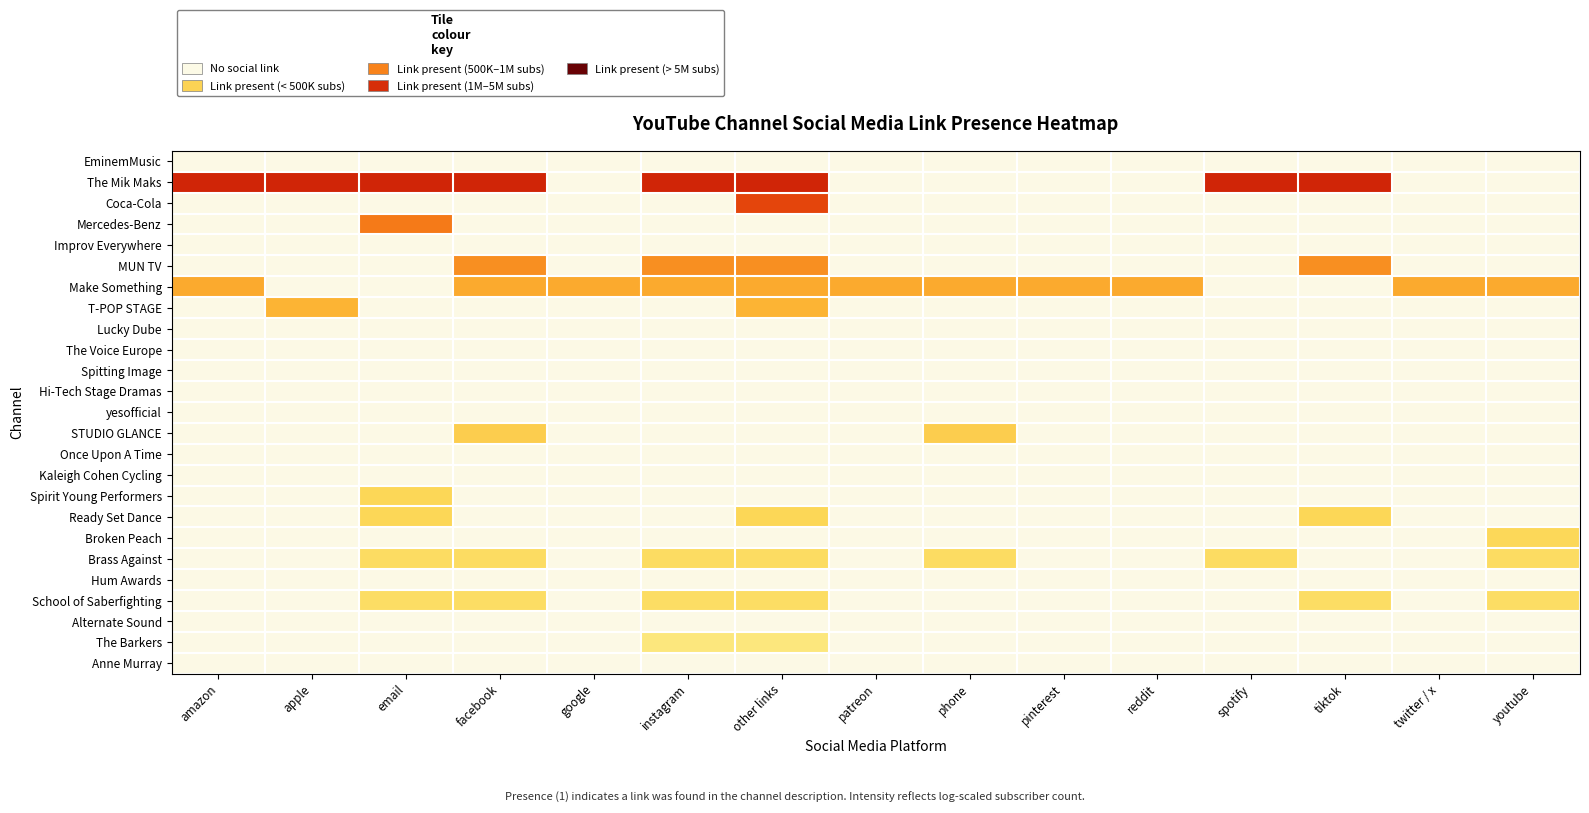

Reading left to right, what are all the values shown in this chart?

EminemMusic: amazon=0.0	apple=0.0	email=0.0	facebook=0.0	google=0.0	instagram=0.0	other links=0.0	patreon=0.0	phone=0.0	pinterest=0.0	reddit=0.0	spotify=0.0	tiktok=0.0	twitter / x=0.0	youtube=0.0
The Mik Maks: amazon=0.7	apple=0.7	email=0.7	facebook=0.7	google=0.0	instagram=0.7	other links=0.7	patreon=0.0	phone=0.0	pinterest=0.0	reddit=0.0	spotify=0.7	tiktok=0.7	twitter / x=0.0	youtube=0.0
Coca-Cola: amazon=0.0	apple=0.0	email=0.0	facebook=0.0	google=0.0	instagram=0.0	other links=0.7	patreon=0.0	phone=0.0	pinterest=0.0	reddit=0.0	spotify=0.0	tiktok=0.0	twitter / x=0.0	youtube=0.0
Mercedes-Benz: amazon=0.0	apple=0.0	email=0.6	facebook=0.0	google=0.0	instagram=0.0	other links=0.0	patreon=0.0	phone=0.0	pinterest=0.0	reddit=0.0	spotify=0.0	tiktok=0.0	twitter / x=0.0	youtube=0.0
Improv Everywhere: amazon=0.0	apple=0.0	email=0.0	facebook=0.0	google=0.0	instagram=0.0	other links=0.0	patreon=0.0	phone=0.0	pinterest=0.0	reddit=0.0	spotify=0.0	tiktok=0.0	twitter / x=0.0	youtube=0.0
MUN TV: amazon=0.0	apple=0.0	email=0.0	facebook=0.5	google=0.0	instagram=0.5	other links=0.5	patreon=0.0	phone=0.0	pinterest=0.0	reddit=0.0	spotify=0.0	tiktok=0.5	twitter / x=0.0	youtube=0.0
Make Something: amazon=0.5	apple=0.0	email=0.0	facebook=0.5	google=0.5	instagram=0.5	other links=0.5	patreon=0.5	phone=0.5	pinterest=0.5	reddit=0.5	spotify=0.0	tiktok=0.0	twitter / x=0.5	youtube=0.5
T-POP STAGE: amazon=0.0	apple=0.4	email=0.0	facebook=0.0	google=0.0	instagram=0.0	other links=0.4	patreon=0.0	phone=0.0	pinterest=0.0	reddit=0.0	spotify=0.0	tiktok=0.0	twitter / x=0.0	youtube=0.0
Lucky Dube: amazon=0.0	apple=0.0	email=0.0	facebook=0.0	google=0.0	instagram=0.0	other links=0.0	patreon=0.0	phone=0.0	pinterest=0.0	reddit=0.0	spotify=0.0	tiktok=0.0	twitter / x=0.0	youtube=0.0
The Voice Europe: amazon=0.0	apple=0.0	email=0.0	facebook=0.0	google=0.0	instagram=0.0	other links=0.0	patreon=0.0	phone=0.0	pinterest=0.0	reddit=0.0	spotify=0.0	tiktok=0.0	twitter / x=0.0	youtube=0.0
Spitting Image: amazon=0.0	apple=0.0	email=0.0	facebook=0.0	google=0.0	instagram=0.0	other links=0.0	patreon=0.0	phone=0.0	pinterest=0.0	reddit=0.0	spotify=0.0	tiktok=0.0	twitter / x=0.0	youtube=0.0
Hi-Tech Stage Dramas: amazon=0.0	apple=0.0	email=0.0	facebook=0.0	google=0.0	instagram=0.0	other links=0.0	patreon=0.0	phone=0.0	pinterest=0.0	reddit=0.0	spotify=0.0	tiktok=0.0	twitter / x=0.0	youtube=0.0
yesofficial: amazon=0.0	apple=0.0	email=0.0	facebook=0.0	google=0.0	instagram=0.0	other links=0.0	patreon=0.0	phone=0.0	pinterest=0.0	reddit=0.0	spotify=0.0	tiktok=0.0	twitter / x=0.0	youtube=0.0
STUDIO GLANCE: amazon=0.0	apple=0.0	email=0.0	facebook=0.4	google=0.0	instagram=0.0	other links=0.0	patreon=0.0	phone=0.4	pinterest=0.0	reddit=0.0	spotify=0.0	tiktok=0.0	twitter / x=0.0	youtube=0.0
Once Upon A Time: amazon=0.0	apple=0.0	email=0.0	facebook=0.0	google=0.0	instagram=0.0	other links=0.0	patreon=0.0	phone=0.0	pinterest=0.0	reddit=0.0	spotify=0.0	tiktok=0.0	twitter / x=0.0	youtube=0.0
Kaleigh Cohen Cycling: amazon=0.0	apple=0.0	email=0.0	facebook=0.0	google=0.0	instagram=0.0	other links=0.0	patreon=0.0	phone=0.0	pinterest=0.0	reddit=0.0	spotify=0.0	tiktok=0.0	twitter / x=0.0	youtube=0.0
Spirit Young Performers: amazon=0.0	apple=0.0	email=0.3	facebook=0.0	google=0.0	instagram=0.0	other links=0.0	patreon=0.0	phone=0.0	pinterest=0.0	reddit=0.0	spotify=0.0	tiktok=0.0	twitter / x=0.0	youtube=0.0
Ready Set Dance: amazon=0.0	apple=0.0	email=0.3	facebook=0.0	google=0.0	instagram=0.0	other links=0.3	patreon=0.0	phone=0.0	pinterest=0.0	reddit=0.0	spotify=0.0	tiktok=0.3	twitter / x=0.0	youtube=0.0
Broken Peach: amazon=0.0	apple=0.0	email=0.0	facebook=0.0	google=0.0	instagram=0.0	other links=0.0	patreon=0.0	phone=0.0	pinterest=0.0	reddit=0.0	spotify=0.0	tiktok=0.0	twitter / x=0.0	youtube=0.3
Brass Against: amazon=0.0	apple=0.0	email=0.3	facebook=0.3	google=0.0	instagram=0.3	other links=0.3	patreon=0.0	phone=0.3	pinterest=0.0	reddit=0.0	spotify=0.3	tiktok=0.0	twitter / x=0.0	youtube=0.3
Hum Awards: amazon=0.0	apple=0.0	email=0.0	facebook=0.0	google=0.0	instagram=0.0	other links=0.0	patreon=0.0	phone=0.0	pinterest=0.0	reddit=0.0	spotify=0.0	tiktok=0.0	twitter / x=0.0	youtube=0.0
School of Saberfighting: amazon=0.0	apple=0.0	email=0.3	facebook=0.3	google=0.0	instagram=0.3	other links=0.3	patreon=0.0	phone=0.0	pinterest=0.0	reddit=0.0	spotify=0.0	tiktok=0.3	twitter / x=0.0	youtube=0.3
Alternate Sound: amazon=0.0	apple=0.0	email=0.0	facebook=0.0	google=0.0	instagram=0.0	other links=0.0	patreon=0.0	phone=0.0	pinterest=0.0	reddit=0.0	spotify=0.0	tiktok=0.0	twitter / x=0.0	youtube=0.0
The Barkers: amazon=0.0	apple=0.0	email=0.0	facebook=0.0	google=0.0	instagram=0.3	other links=0.3	patreon=0.0	phone=0.0	pinterest=0.0	reddit=0.0	spotify=0.0	tiktok=0.0	twitter / x=0.0	youtube=0.0
Anne Murray: amazon=0.0	apple=0.0	email=0.0	facebook=0.0	google=0.0	instagram=0.0	other links=0.0	patreon=0.0	phone=0.0	pinterest=0.0	reddit=0.0	spotify=0.0	tiktok=0.0	twitter / x=0.0	youtube=0.0